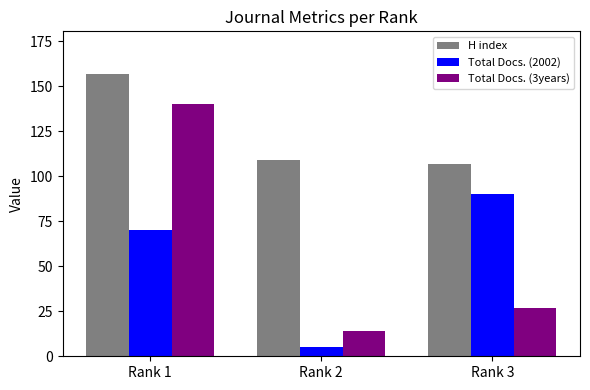

At which label does Total Docs. (3years) reach its minimum?

Rank 2